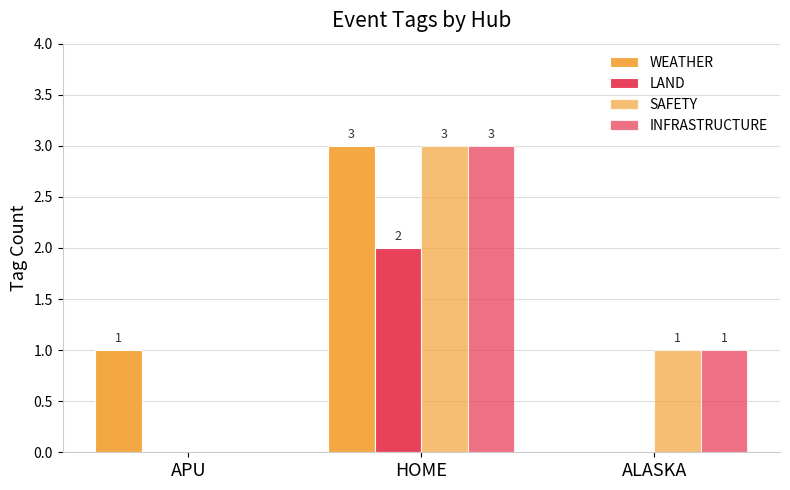

Are the bars grouped side by side (vs. stacked)?

Yes